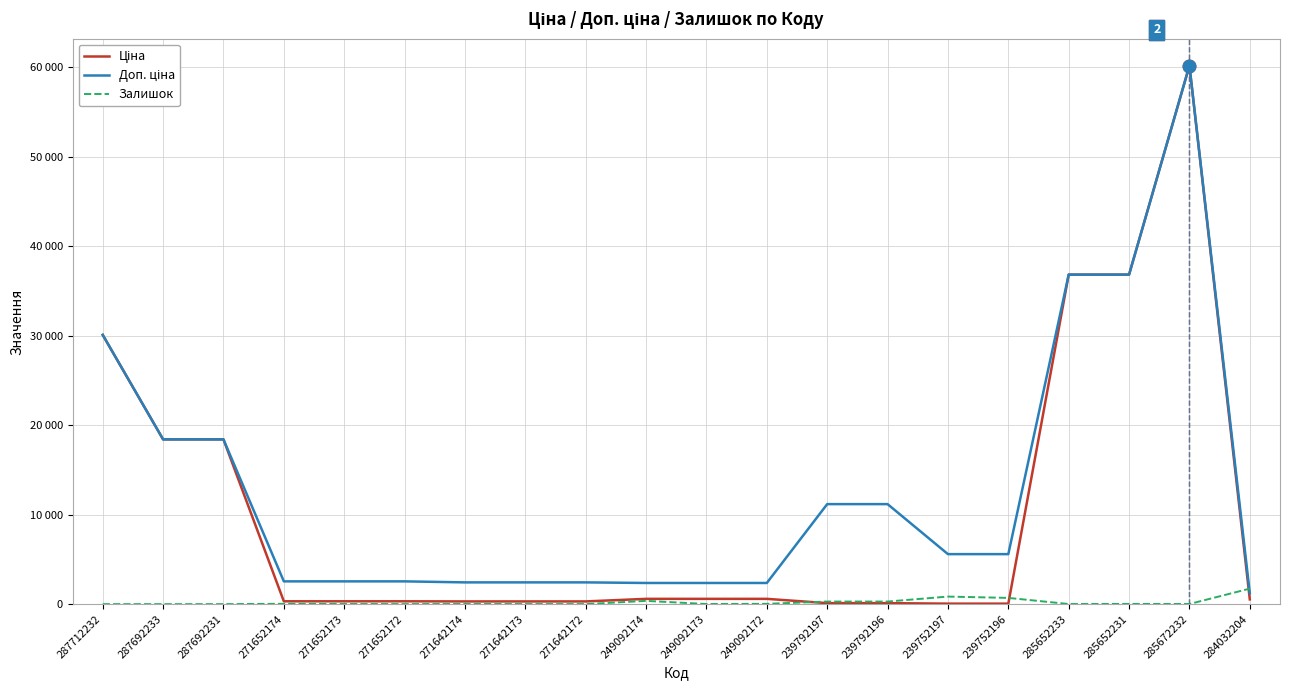

What is the average value of the Ціна series?

10267.0